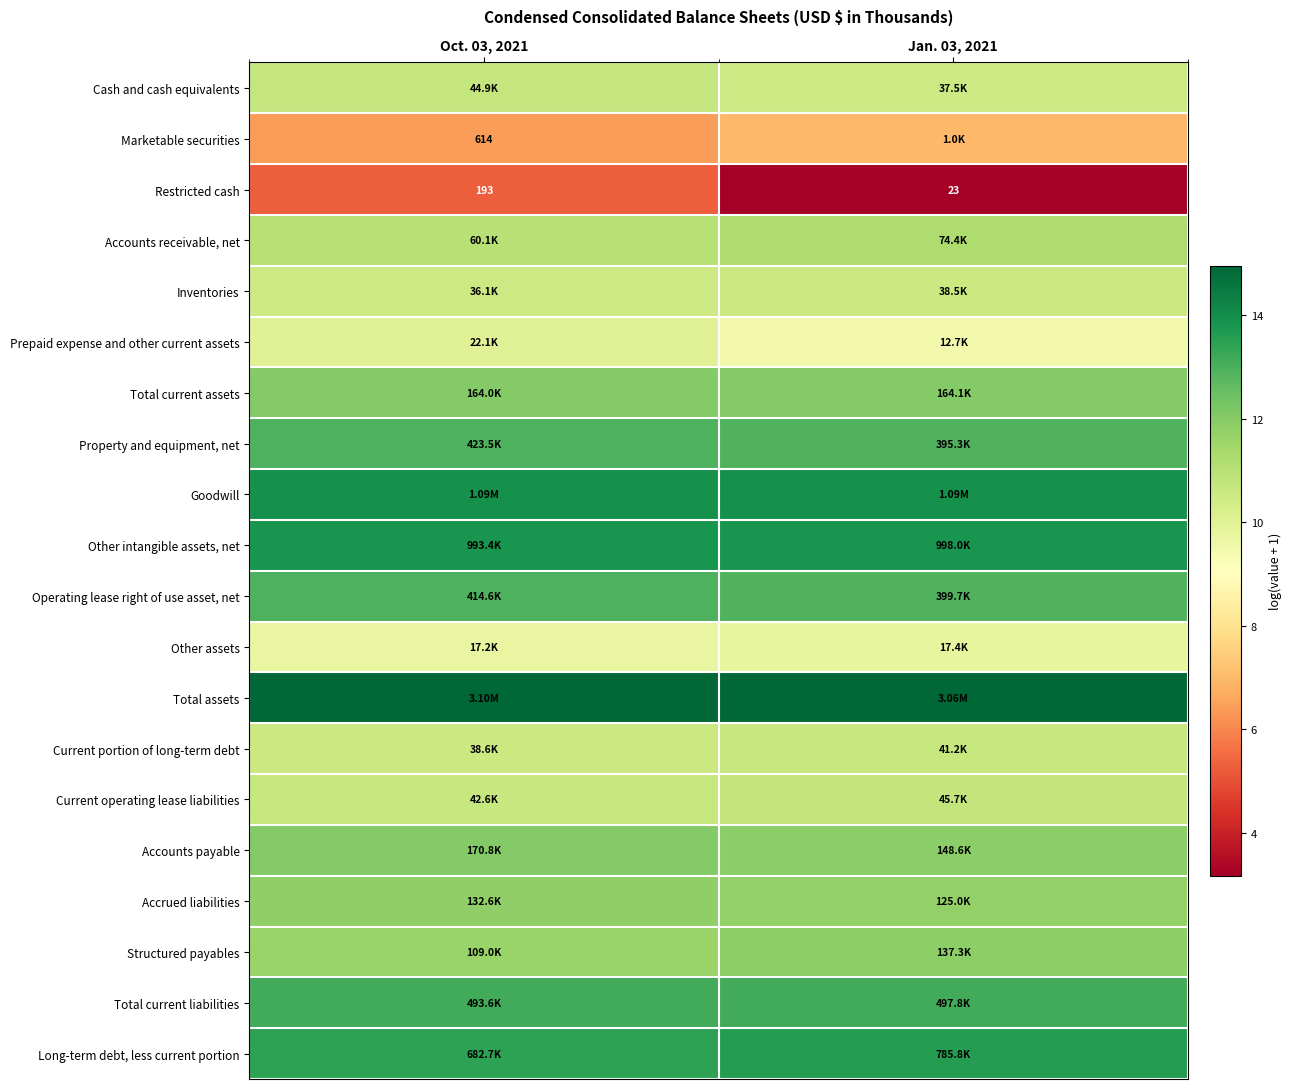

The value of Total current liabilities at Jan. 03, 2021 is 18.3. True or false?

False